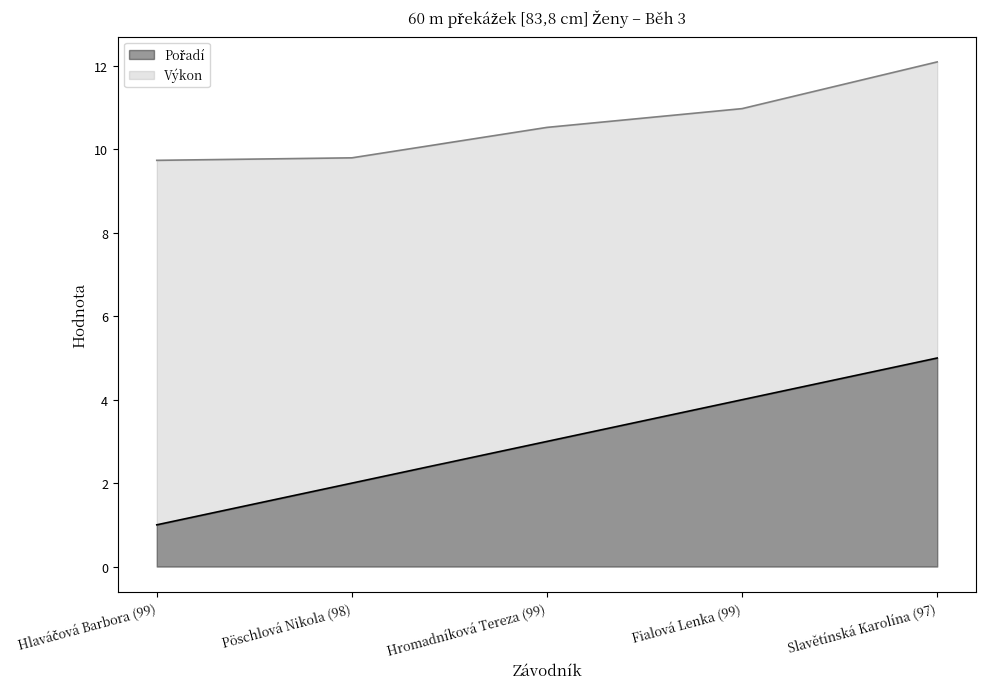

At which label is Výkon closest to 10?

Pöschlová Nikola (98)